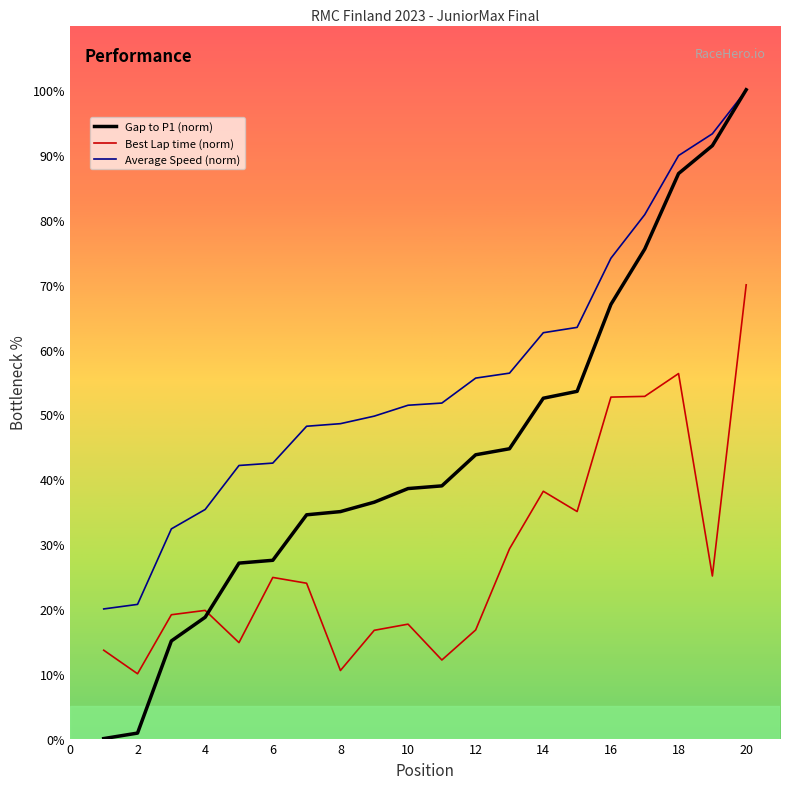

What is the maximum value shown in the chart?

100.1